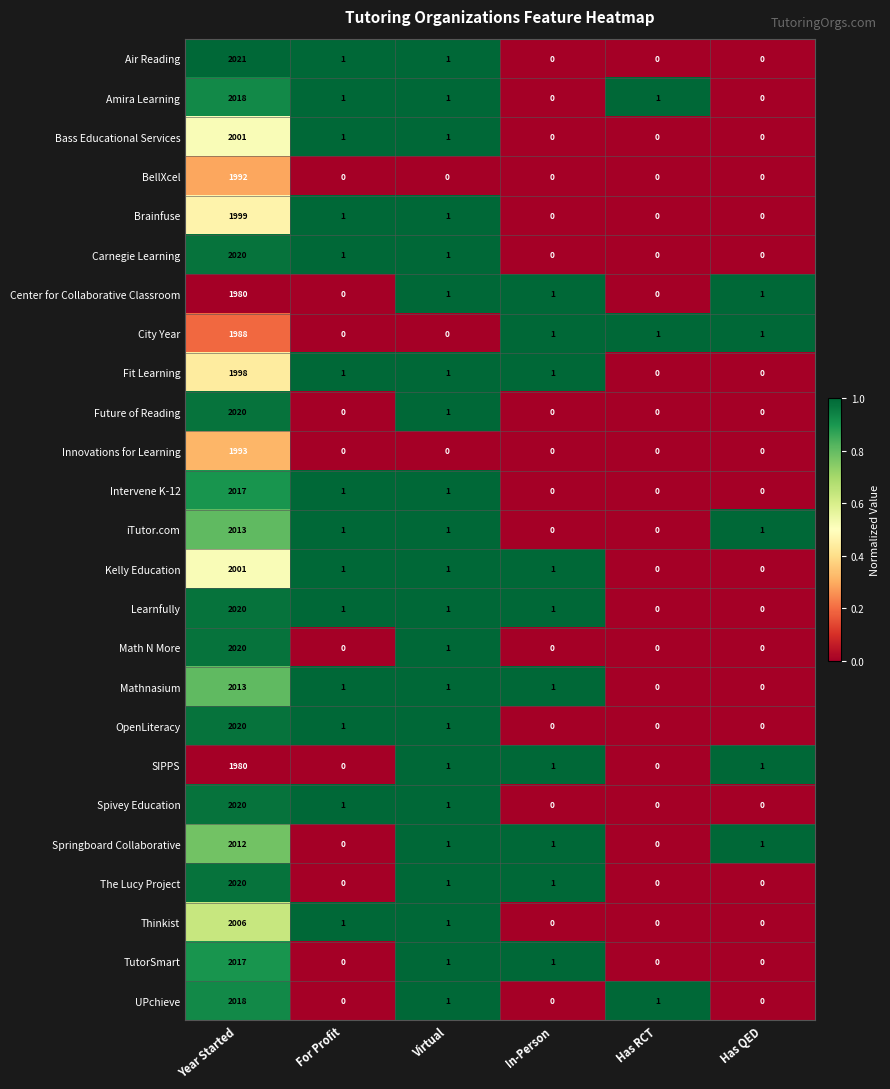

Which series has the widest spread of values?

Air Reading